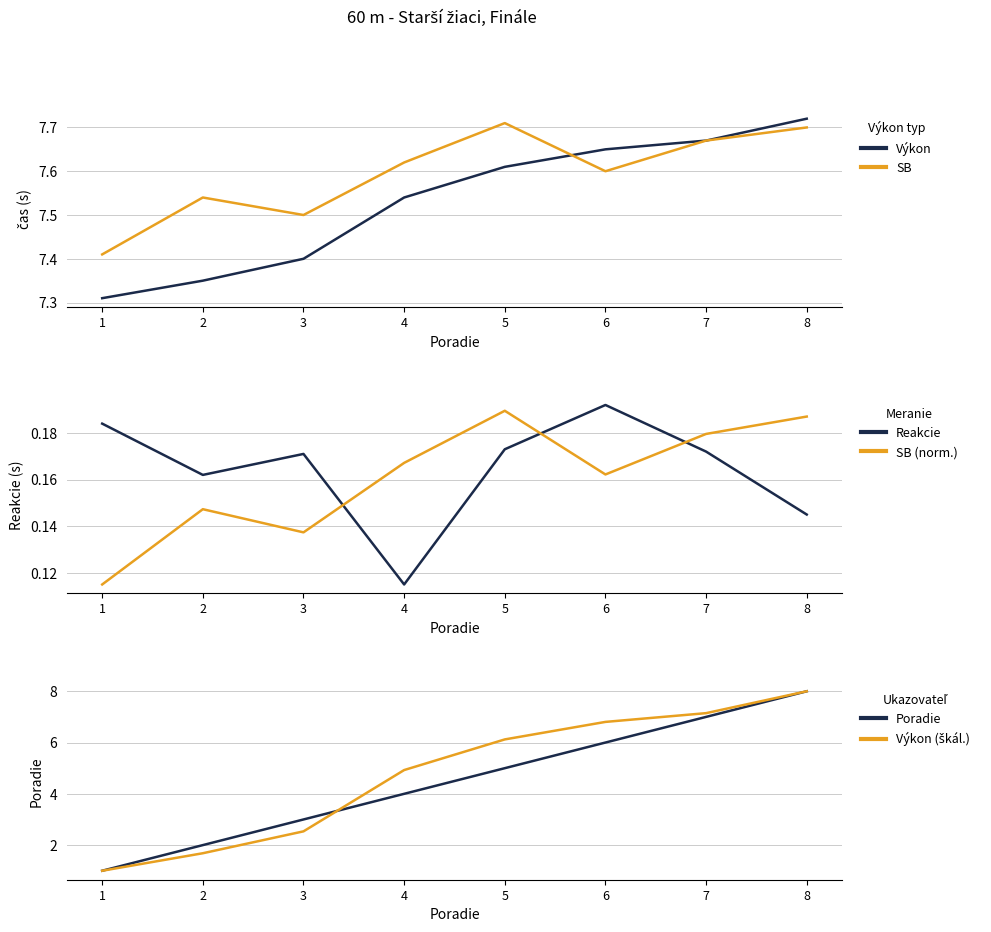

Rank the series by their maximum value, from lowest to highest.

SB (norm.), Reakcie, SB, Výkon, Poradie, Výkon (škál.)